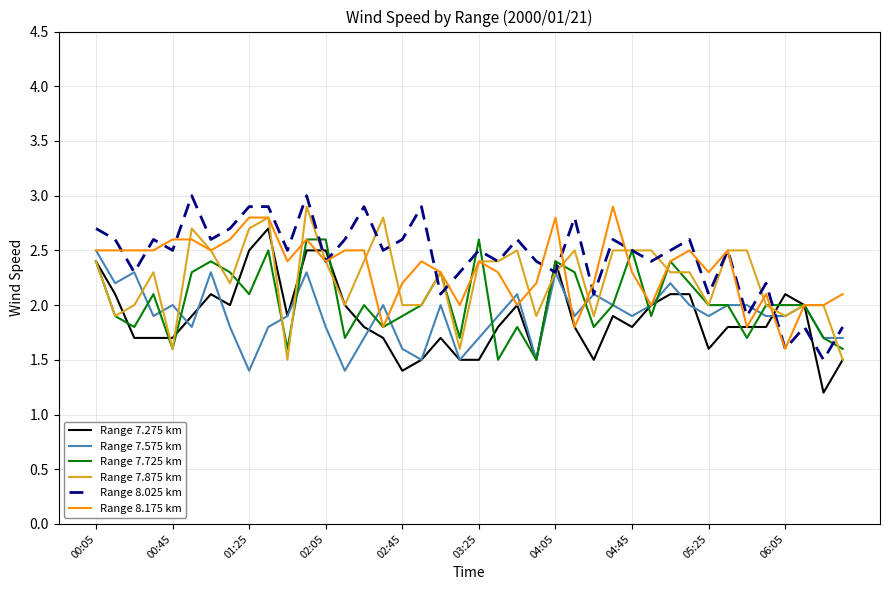

At how many categories does at least one series exceed 1?

40